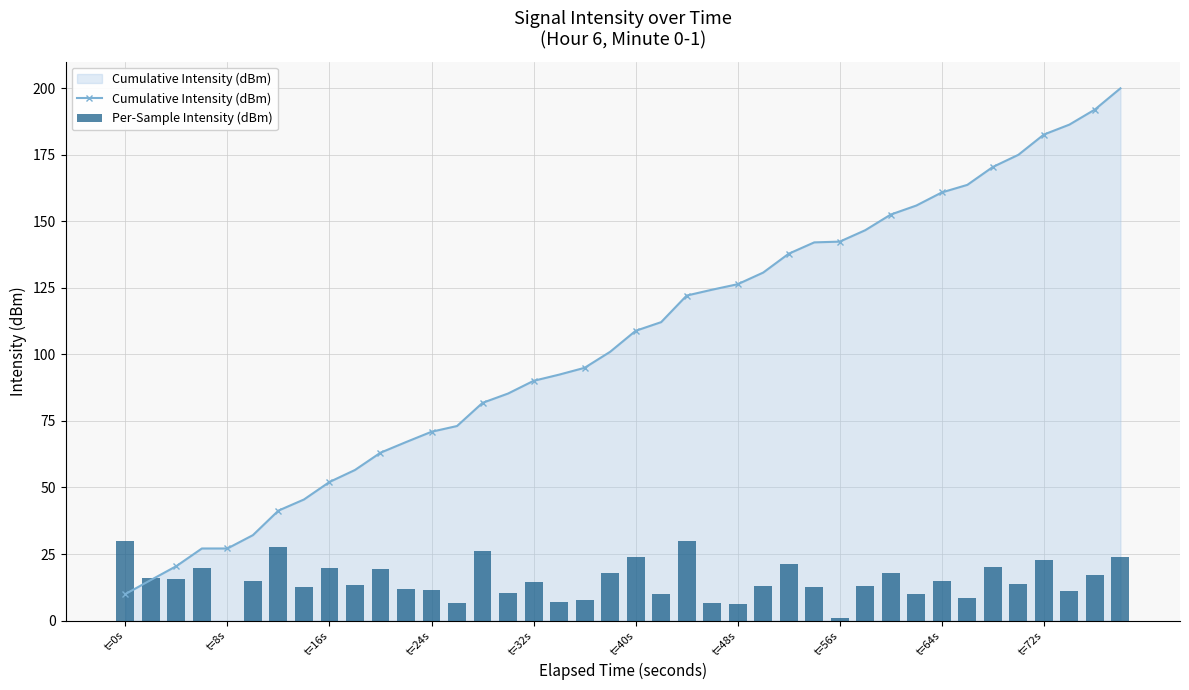

What is the maximum value for Cumulative Intensity (dBm)?

200.0